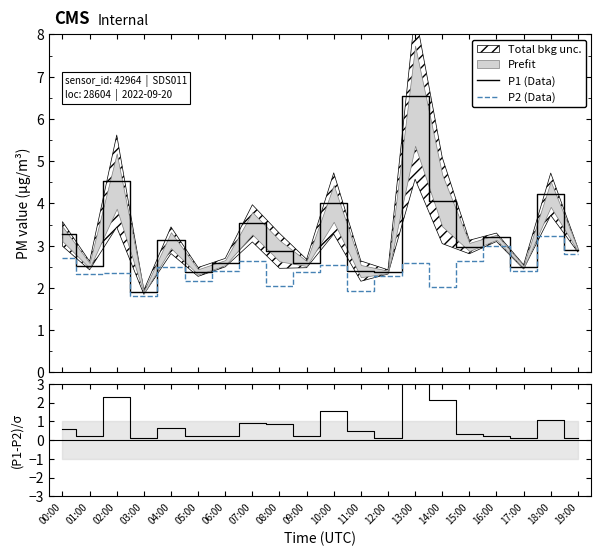

What position from the left is 10:00?

11